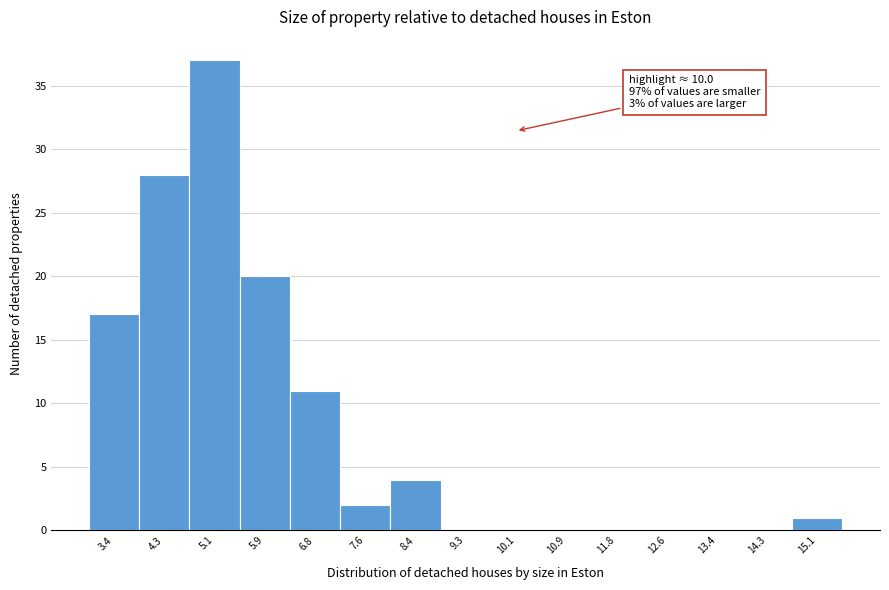

Over which range of the x-axis is the bar tallest?

4.7 to 5.5